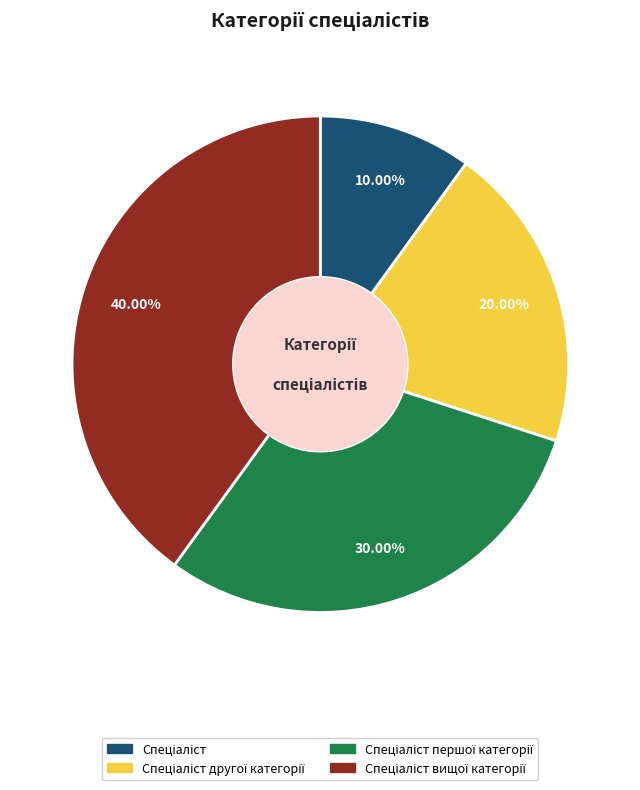

Is there a majority slice in this chart?

No